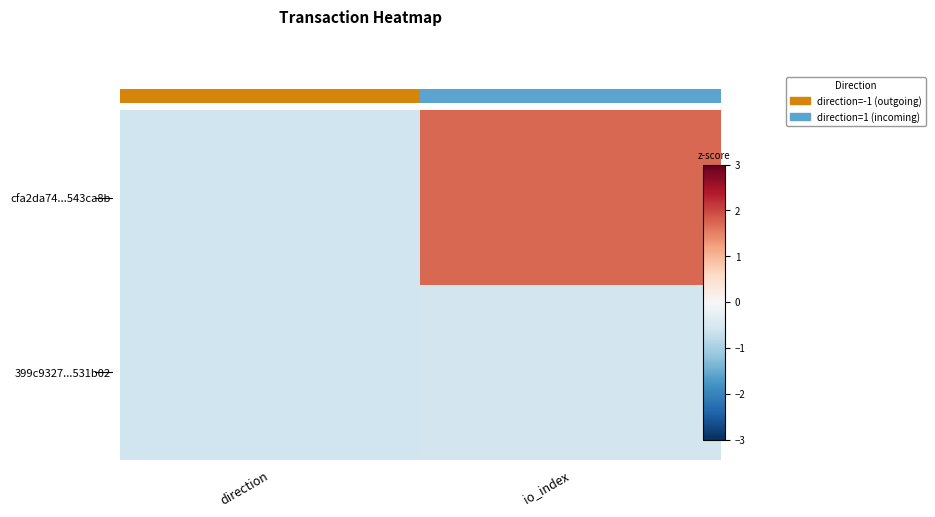

The cfa2da74...543ca8b series shows 0.5 at io_index. True or false?

False